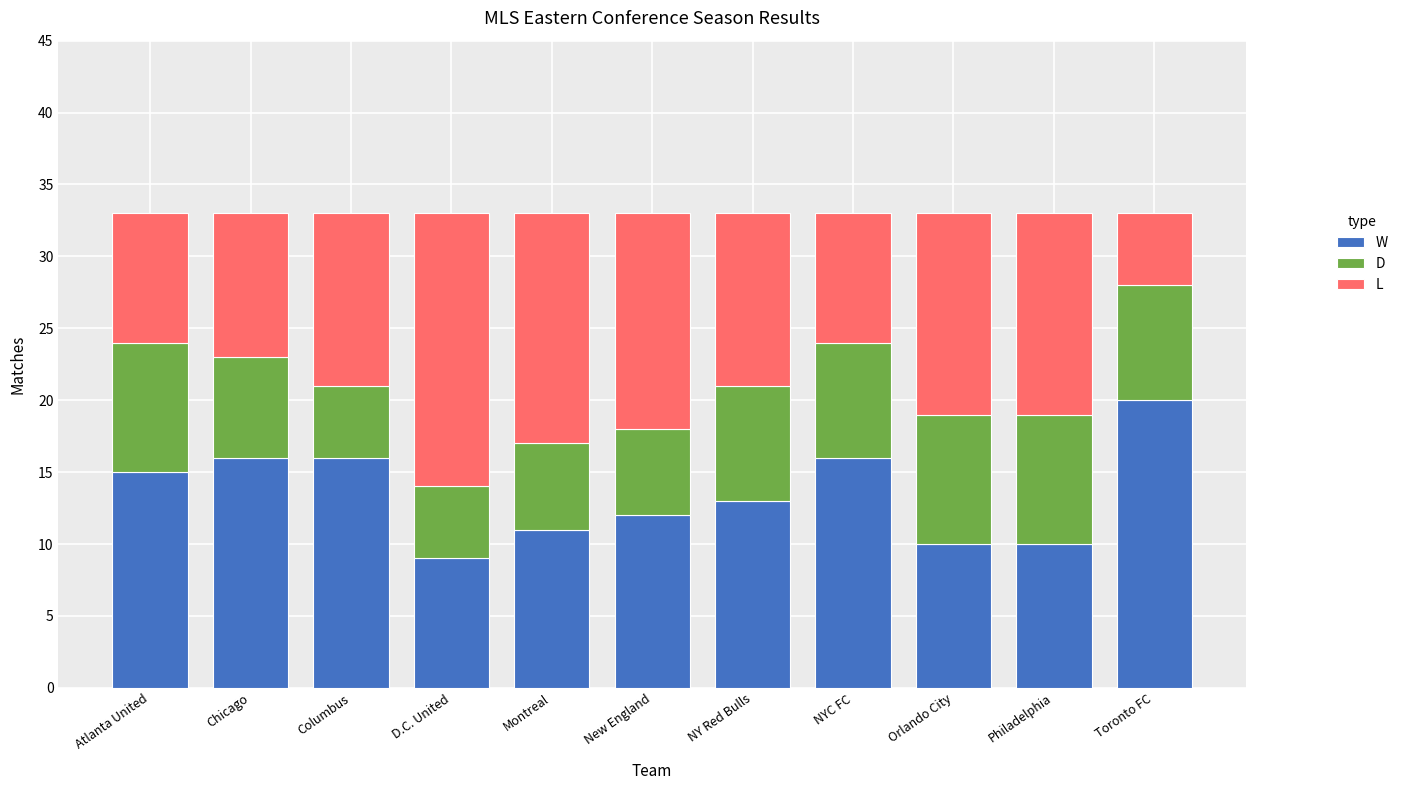

What is the total value across all series at Atlanta United?

33